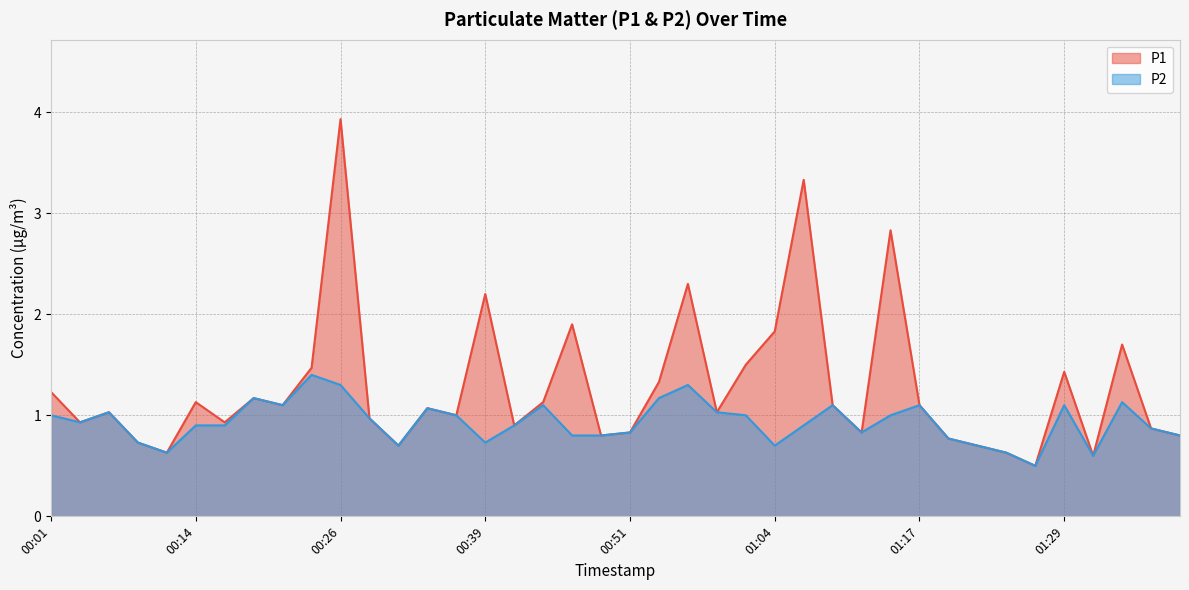

How many interior local valleys does the P1 series have?

12